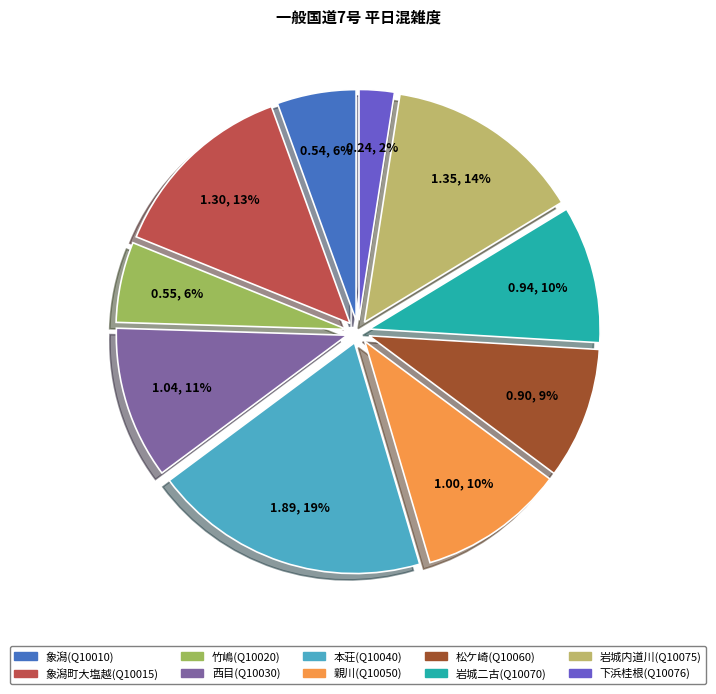

Which slice is the smallest?

下浜桂根(Q10076)